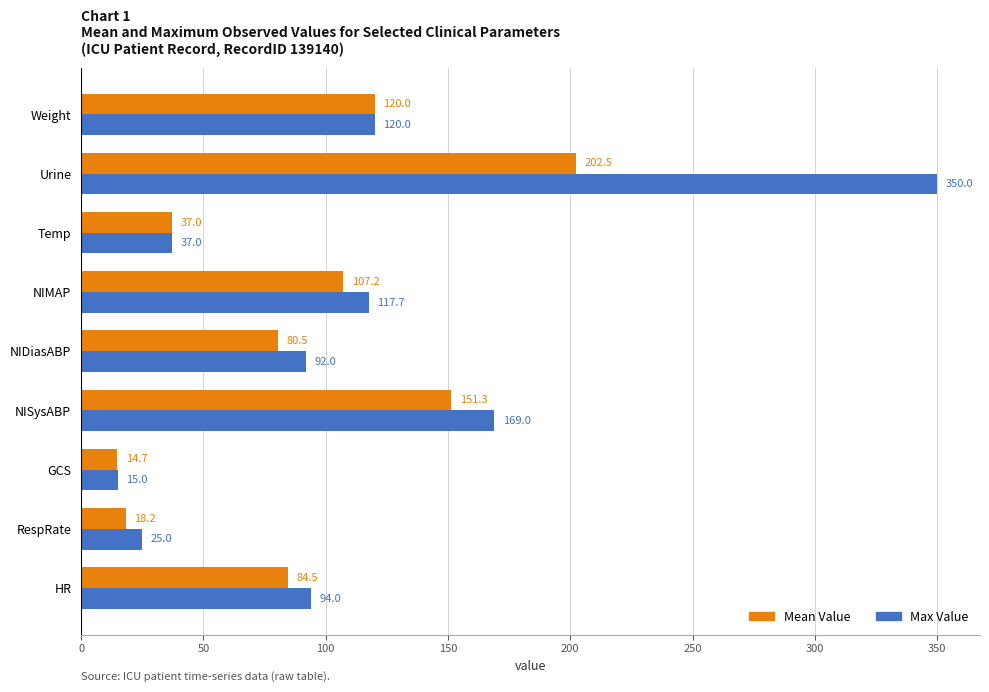

Rank the series by their average value, from highest to lowest.

Max Value, Mean Value